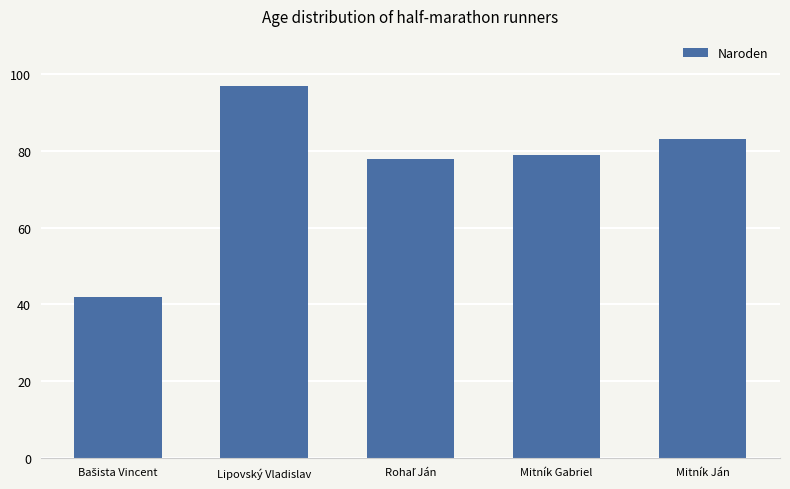

What is the difference between the maximum and second lowest values?

19